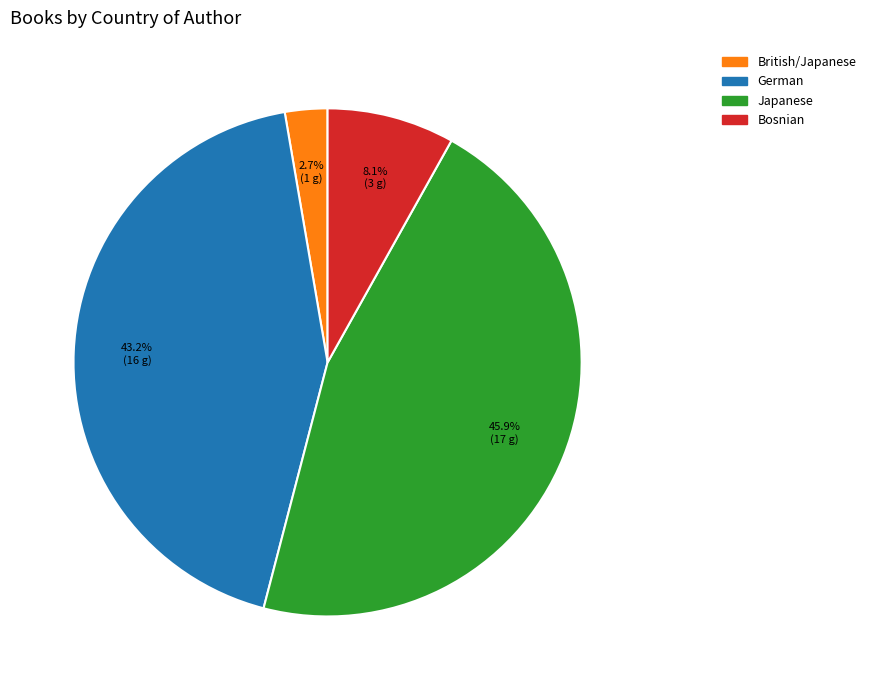

Rank the categories by value from lowest to highest.

British/Japanese, Bosnian, German, Japanese